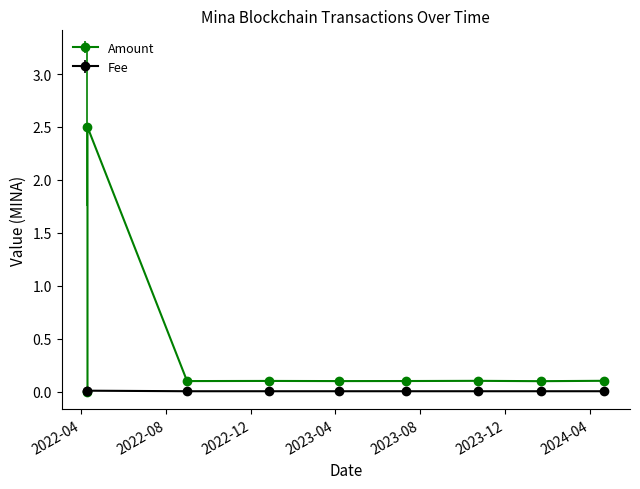

How many Fee values are between 0 and 1?

9